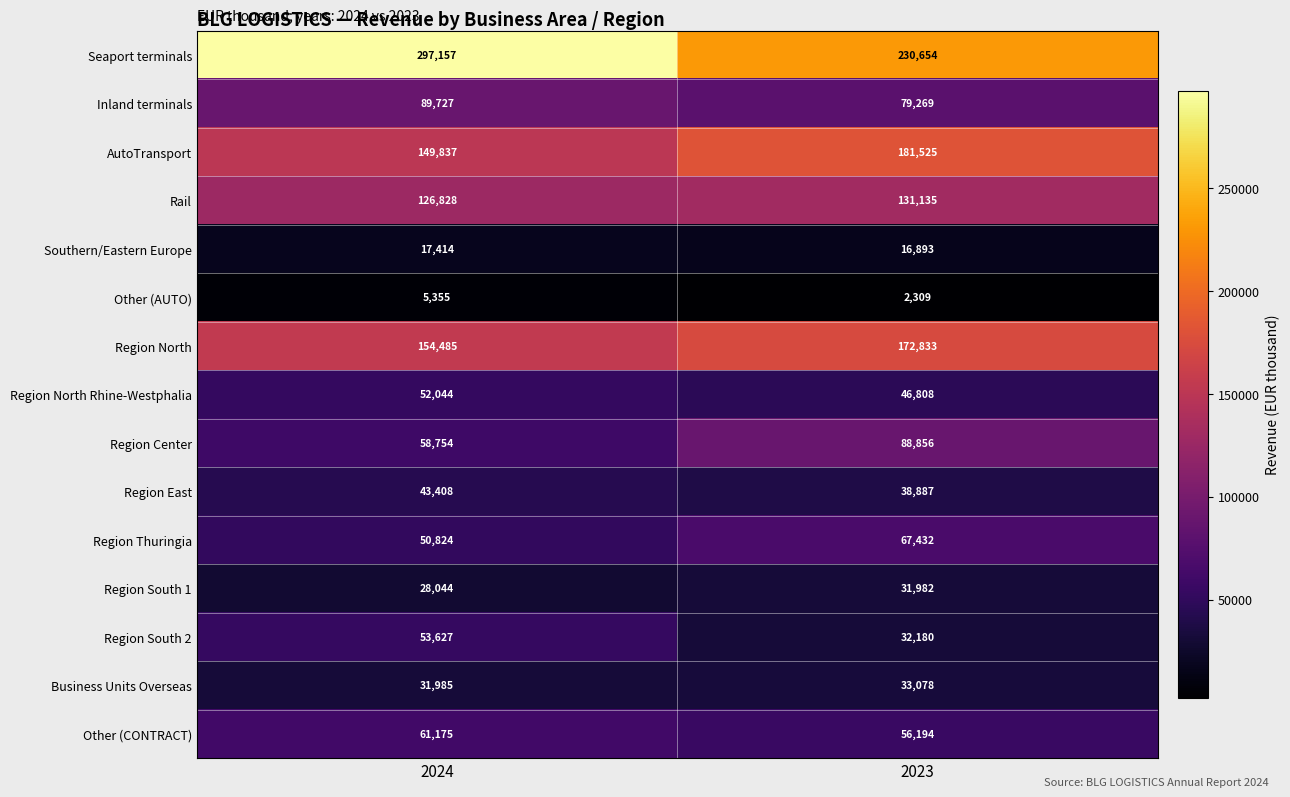

What is the spread (max minus min) of values at 2023?

228345